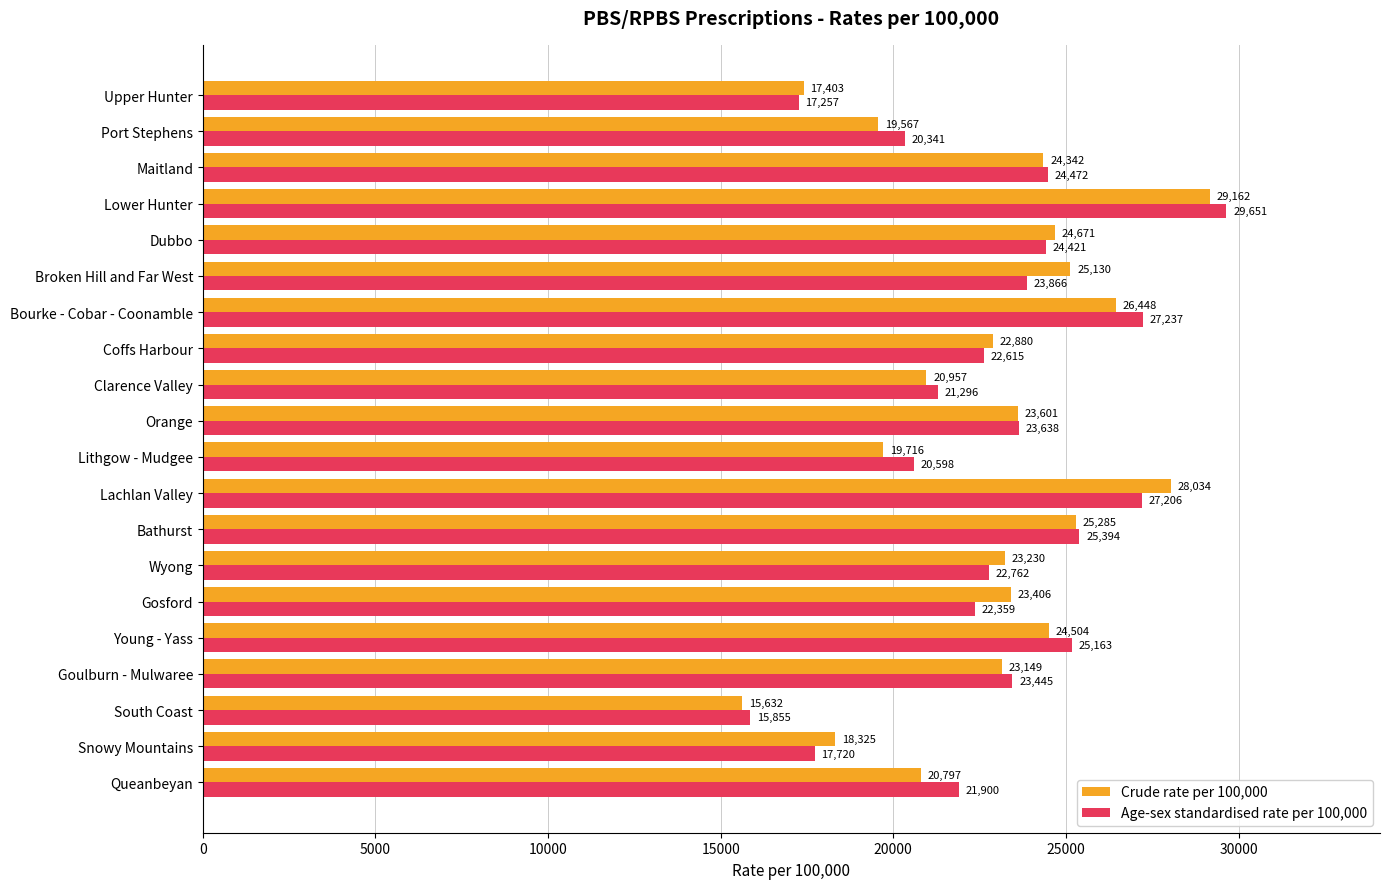

At which label is Crude rate per 100,000 closest to 22397?

Coffs Harbour